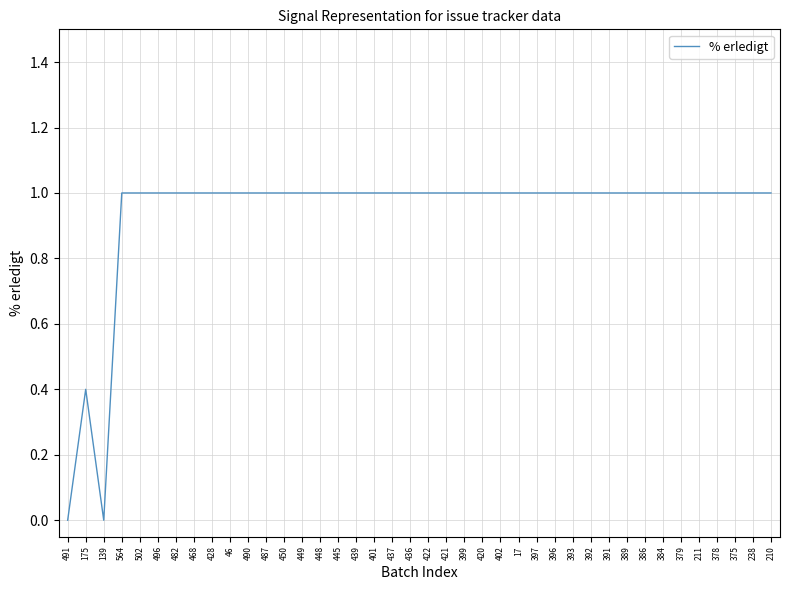

What is the greatest value displayed?

1.0